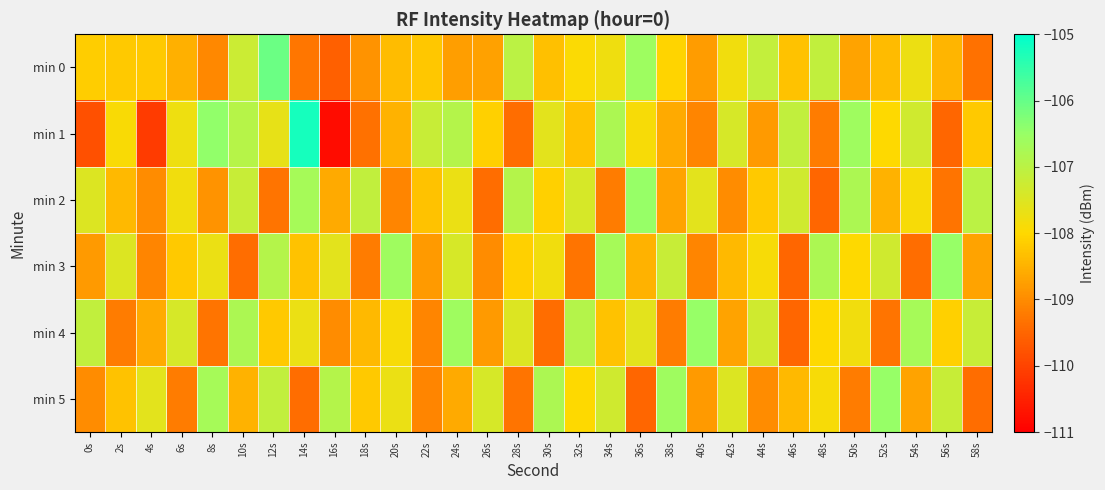

Which series has the widest spread of values?

min 1